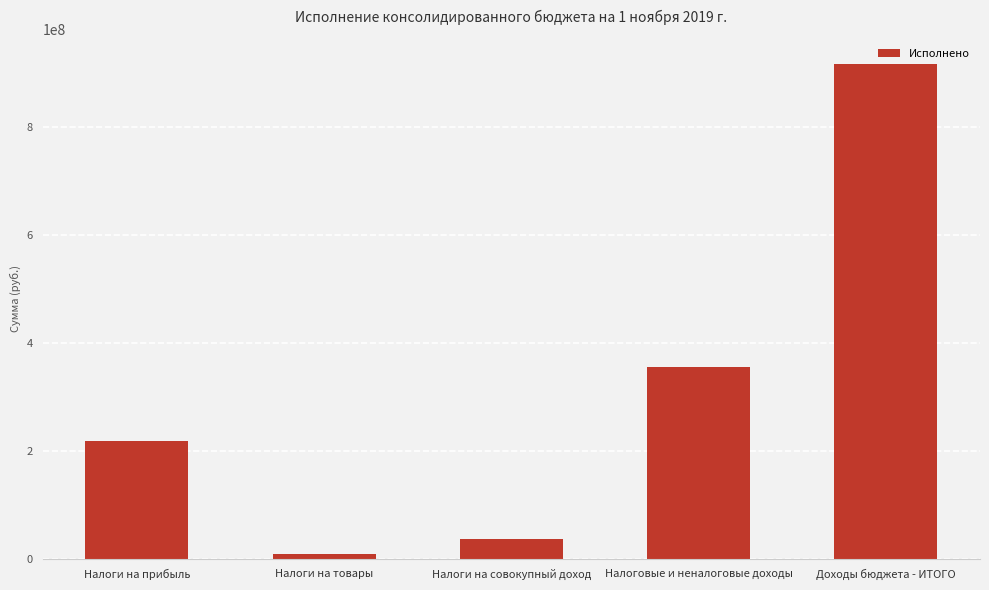

True or false: the data shows 8795687.1 at Налоги на товары.

True